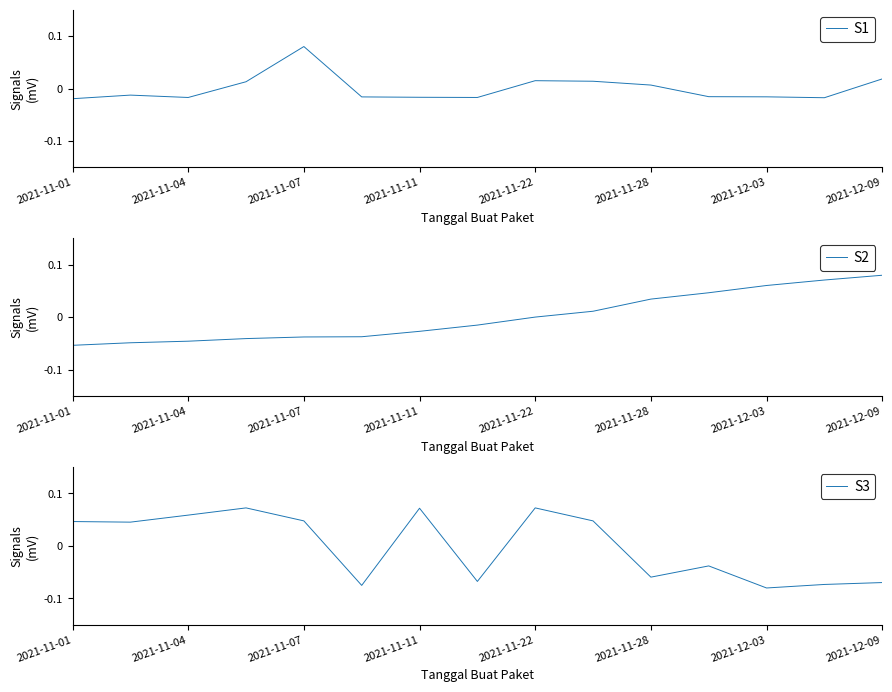

What are all the series names shown in the legend?

S1, S2, S3